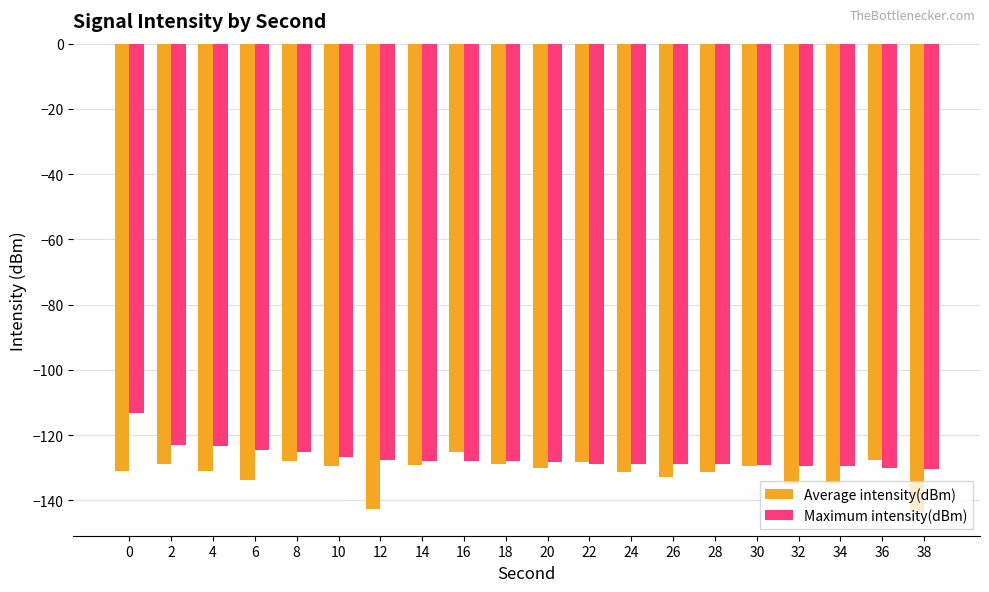

What is the sum of the Maximum intensity(dBm) values at 26 and 12?

-256.5